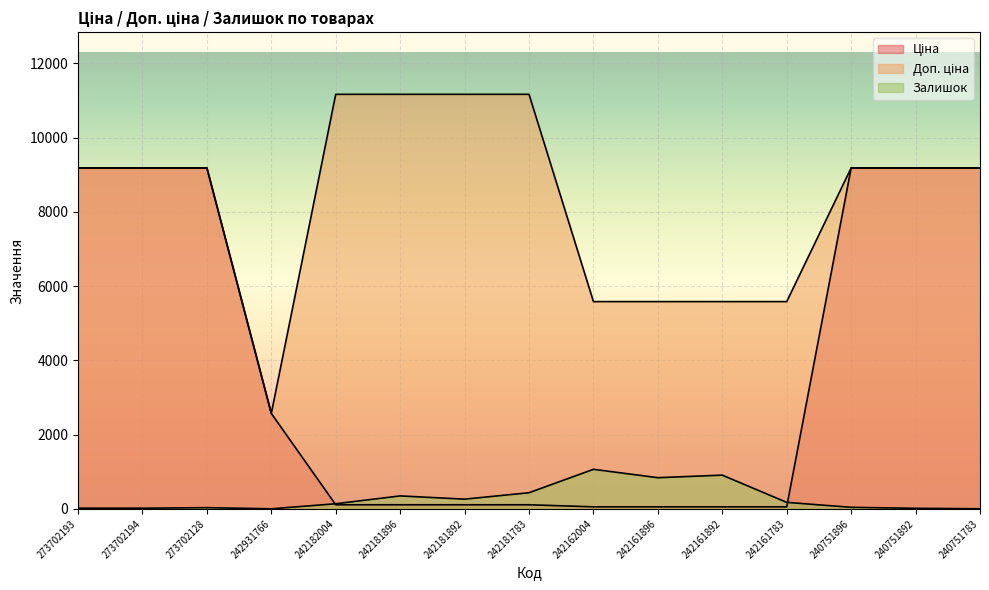

How many values in the Доп. ціна series are below 9185?

5